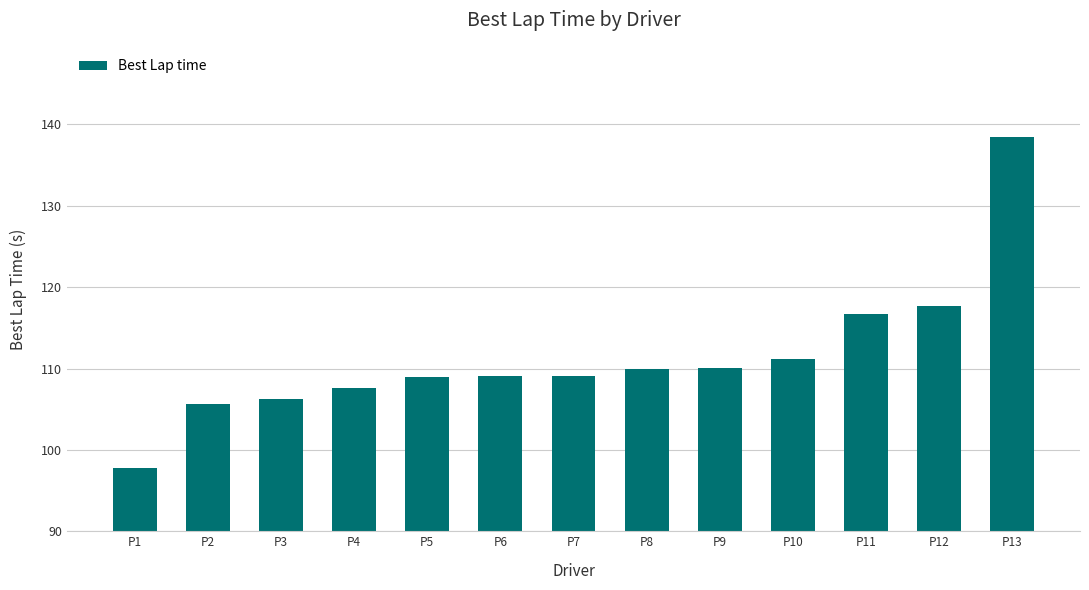

What is the change in value from P3 to P9?

+3.9